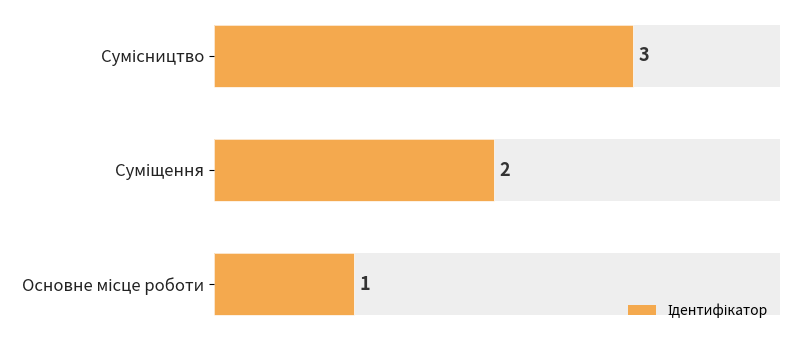

True or false: the data shows 2 at Основне місце роботи.

False